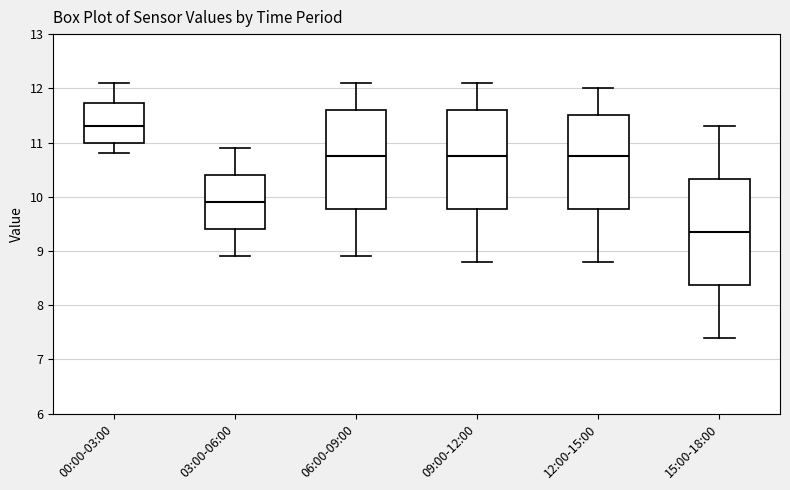

Reading left to right, transcribe this box plot: for each box, give where its median line is, the range the box spans, and where its two whiskers end, as read against the y-axis. The values are not printed on the chart, so give them approximately, as read against the axis.

00:00-03:00: median 11.3, box 11.0 to 11.7, whiskers 10.8 to 12.1
03:00-06:00: median 9.9, box 9.4 to 10.4, whiskers 8.9 to 10.9
06:00-09:00: median 10.8, box 9.8 to 11.6, whiskers 8.9 to 12.1
09:00-12:00: median 10.8, box 9.8 to 11.6, whiskers 8.8 to 12.1
12:00-15:00: median 10.8, box 9.8 to 11.5, whiskers 8.8 to 12.0
15:00-18:00: median 9.4, box 8.4 to 10.3, whiskers 7.4 to 11.3